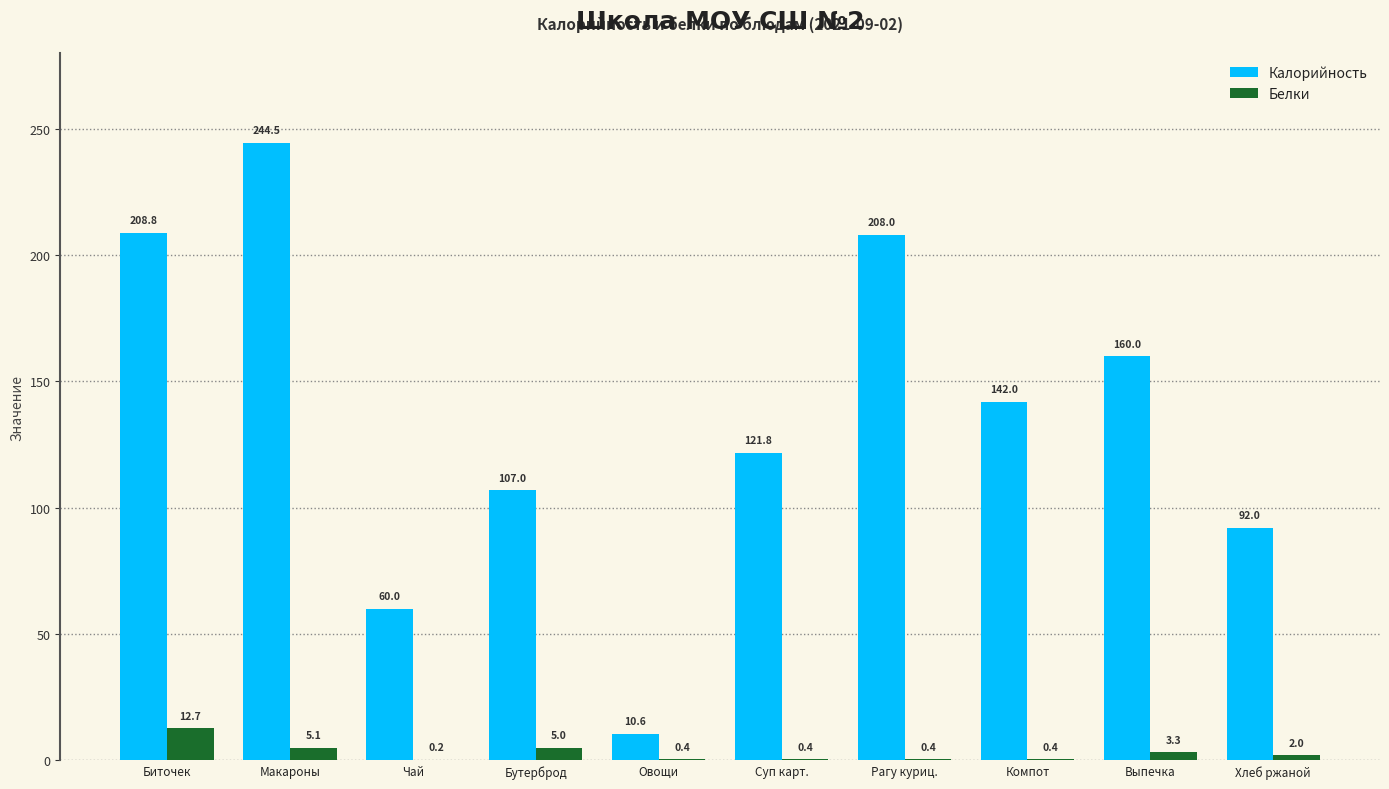

What is the difference between the Белки values at Рагу куриц. and Макароны?

4.7